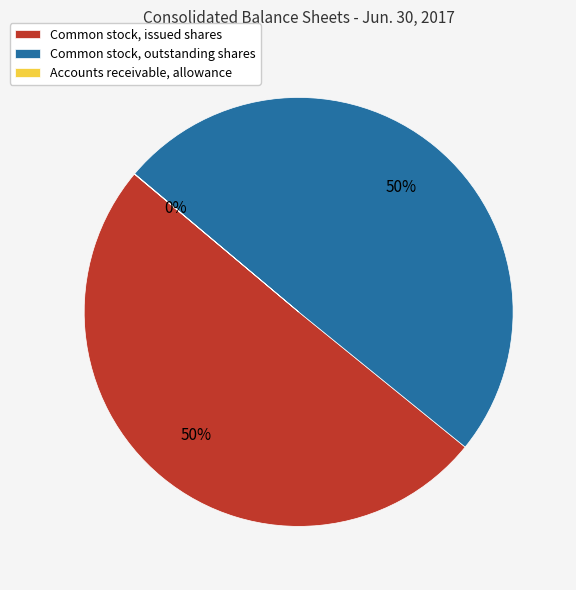

What percentage is the Common stock, outstanding shares slice, to the nearest percent?

50%